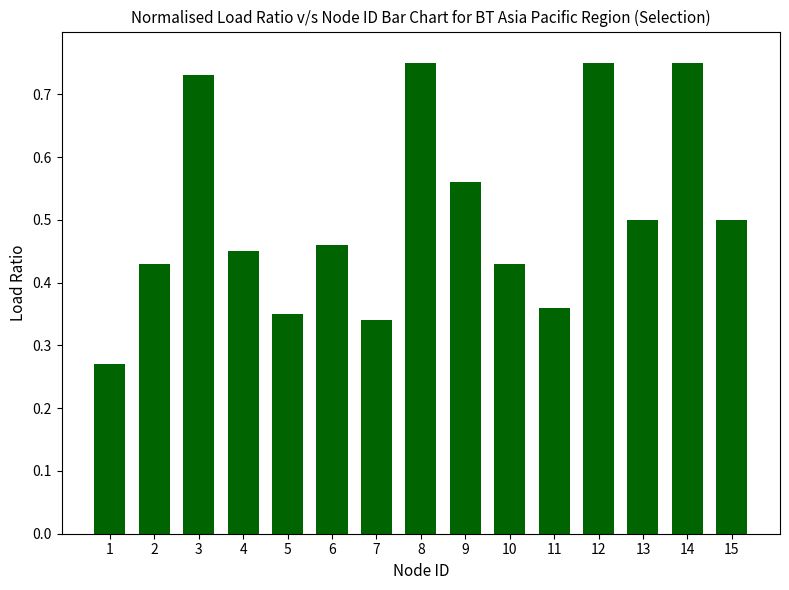

True or false: the data shows 0.2 at 11.

False